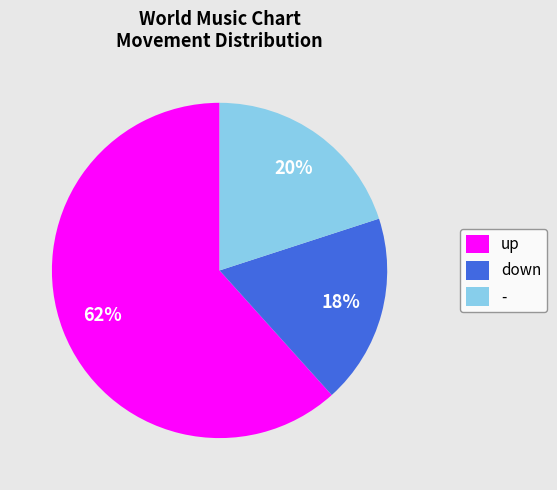

True or false: up accounts for 71% of the total.

False